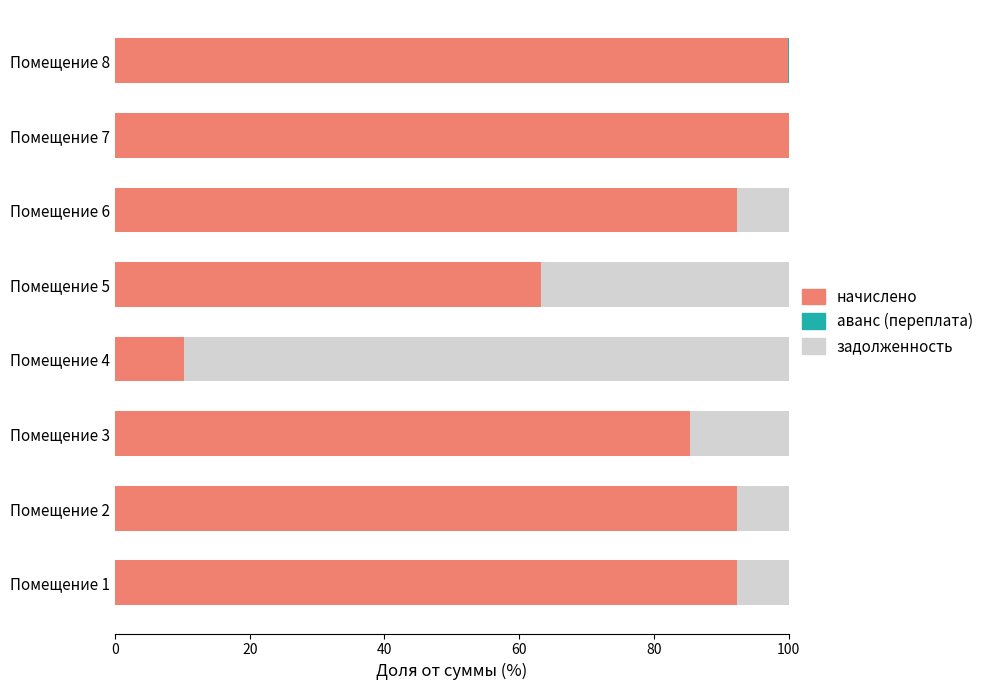

What is the total value across all series at Помещение 7?

100.0